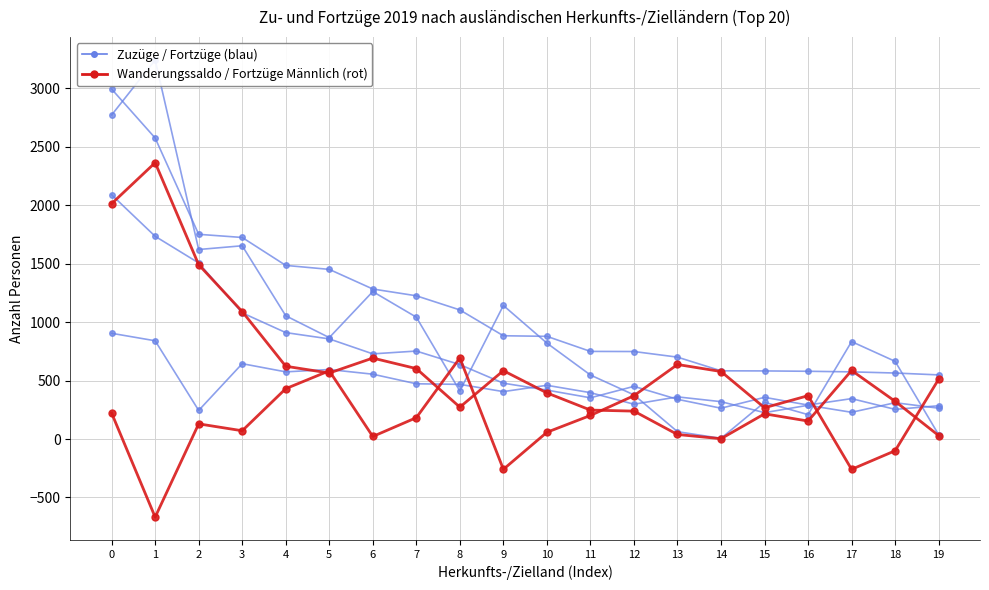

Which series has the largest range (max minus min)?

Fortzüge (Gesamt)